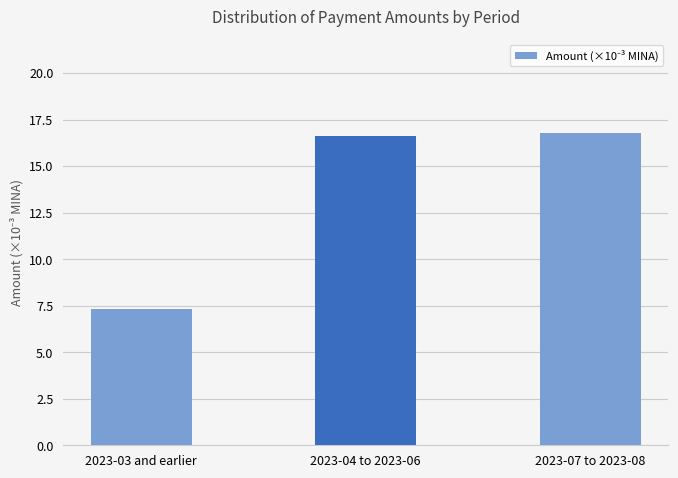

Which category has the lowest value across all series?

2023-03 and earlier